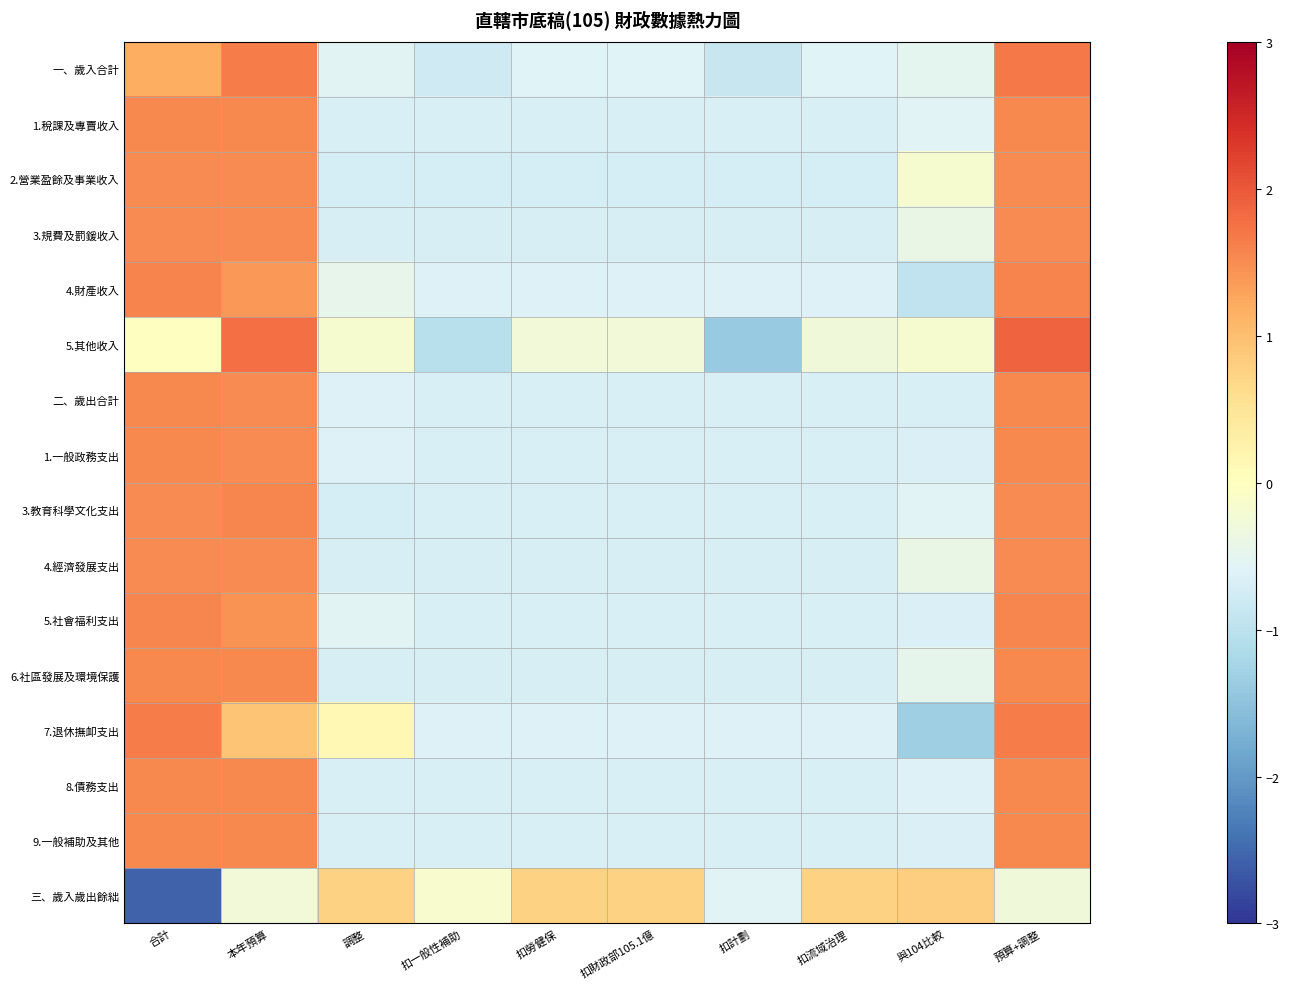

At which category does the chart reach its peak across all series?

預算+調整